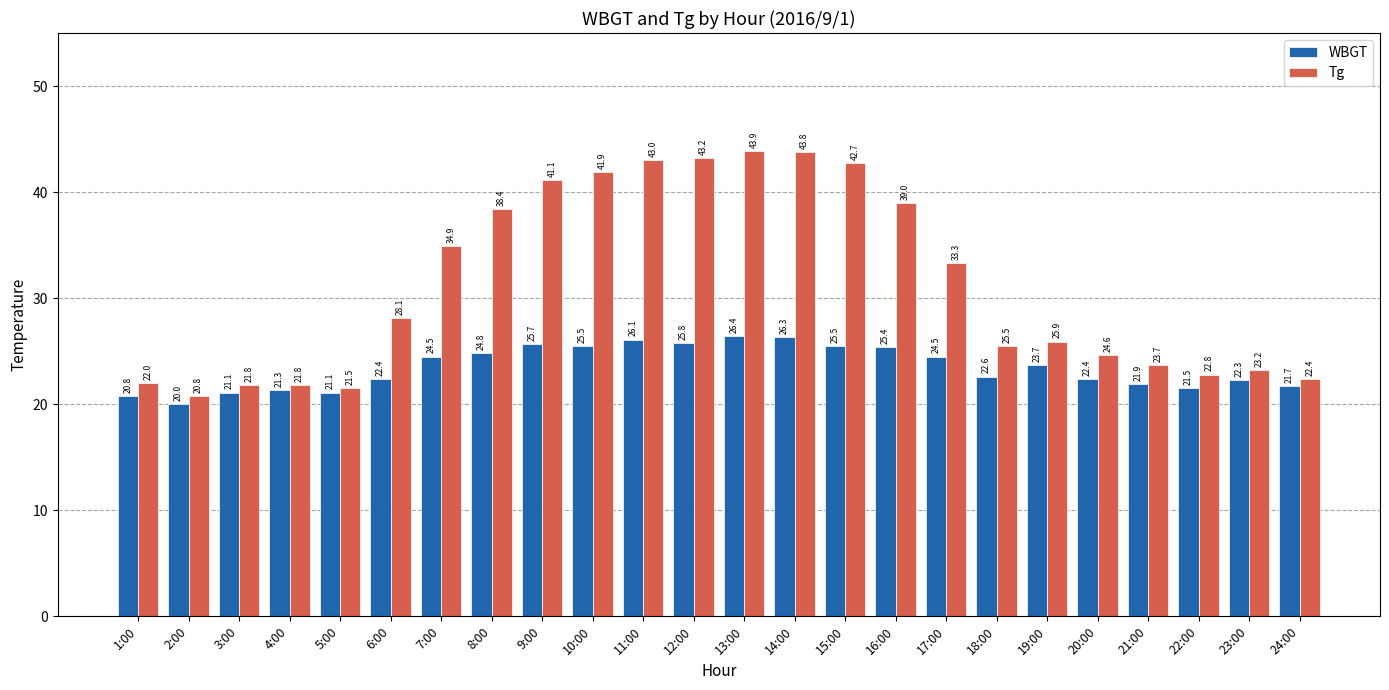

What is the maximum value shown in the chart?

43.9